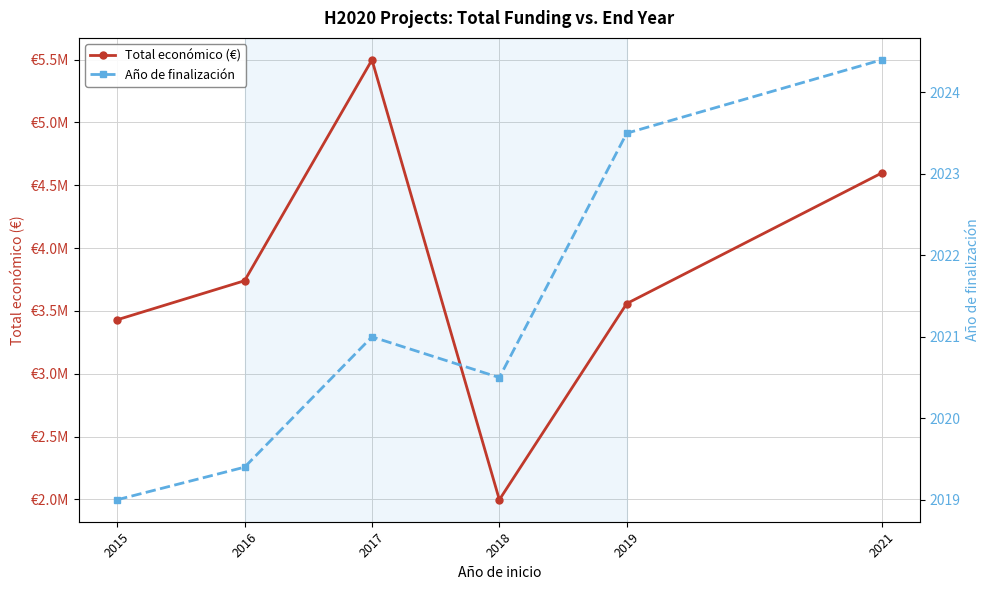

Is it true that Total económico (€) equals 3558776.5 at 2019?

True